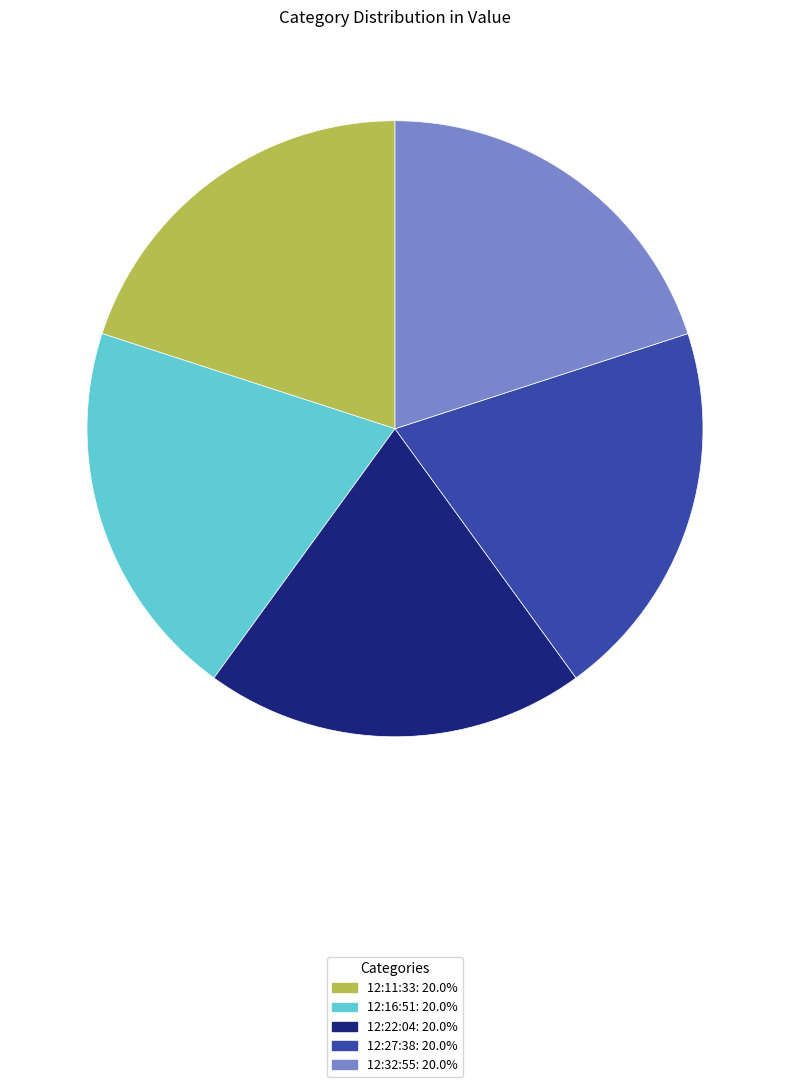

Is there any slice that represents more than half of the pie?

No